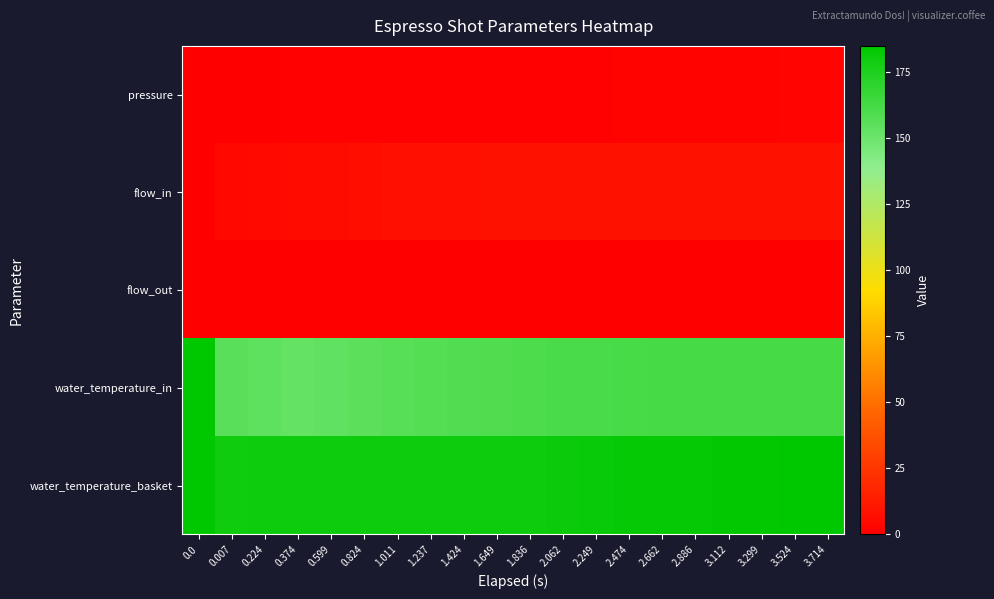

Rank the series at 3.112 from lowest to highest value.

flow_out, pressure, flow_in, water_temperature_in, water_temperature_basket